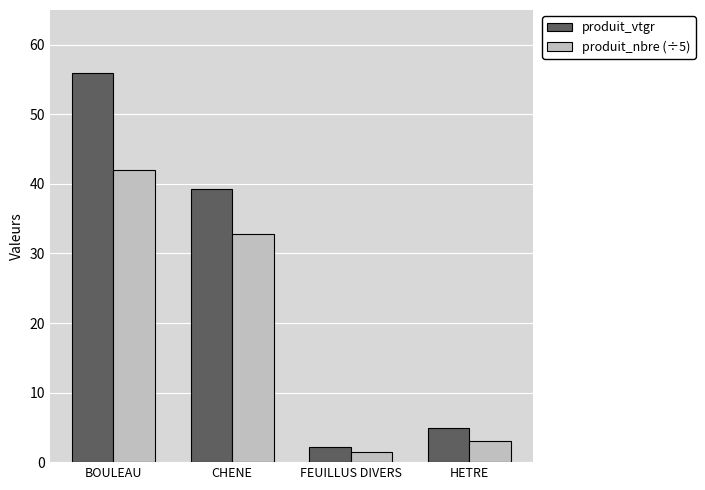

Reading left to right, list all the values displayed in this chart.

produit_vtgr: 56.0	39.3	2.2	4.9
produit_nbre (÷5): 42.0	32.8	1.4	3.0